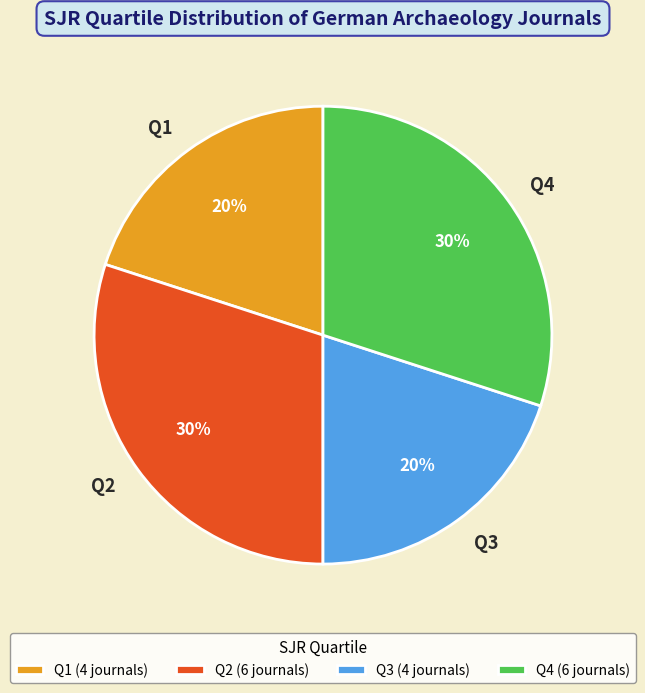

True or false: Q3 accounts for 20% of the total.

True